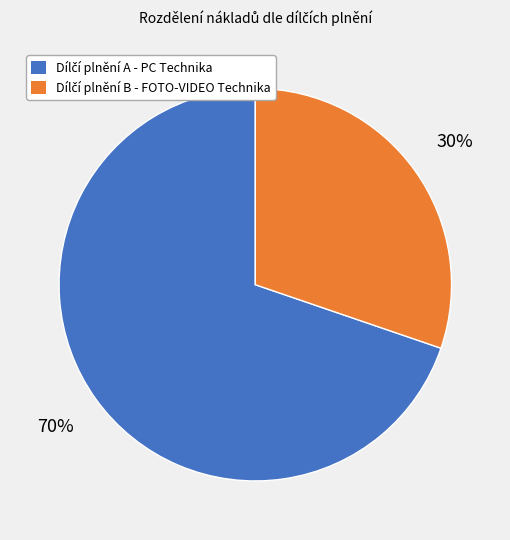

Does any single category account for the majority?

Yes